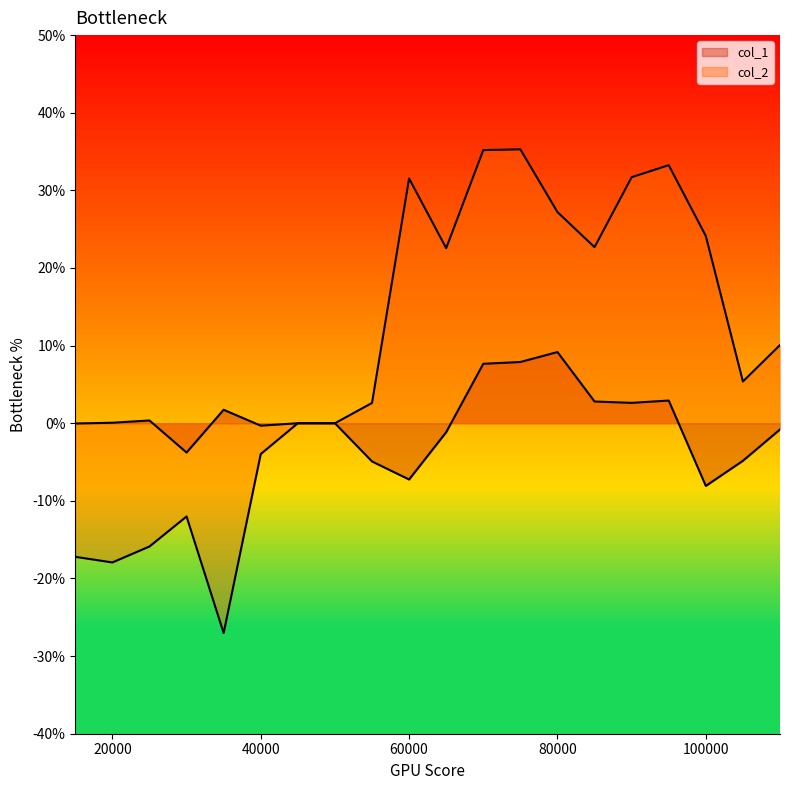

List the series in order of their overall mean, lowest first.

col_1, col_2